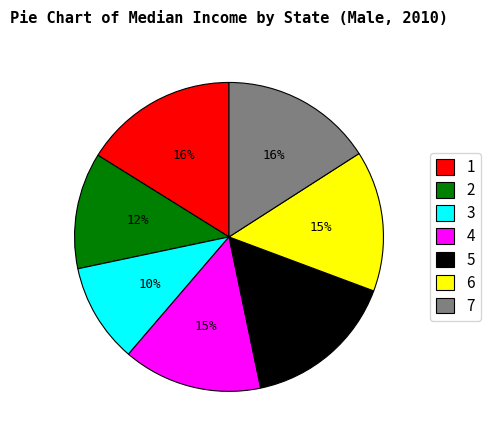

Is it true that 2 is 12% of the pie?

True